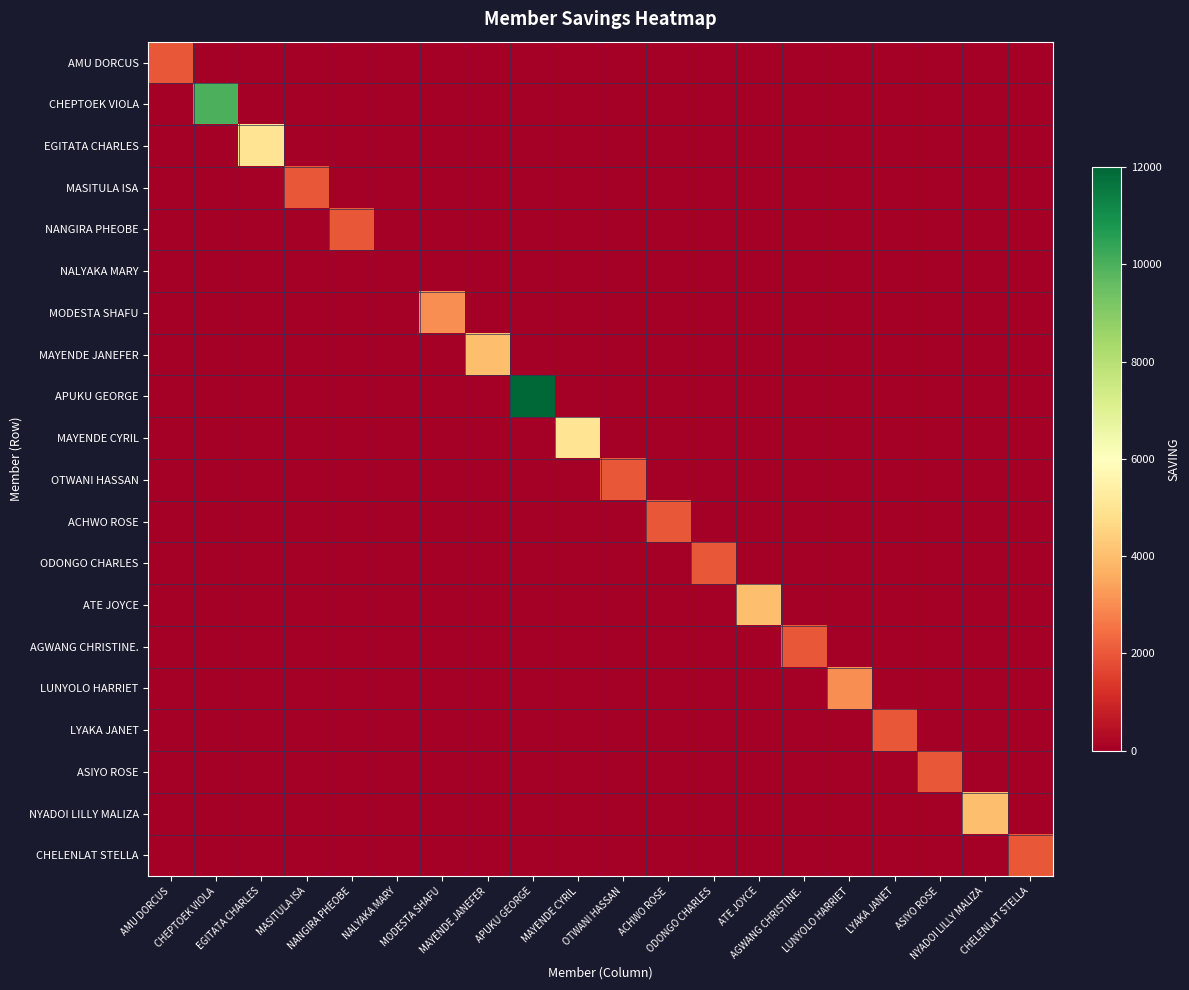

Reading left to right, list all the values displayed in this chart.

AMU DORCUS: AMU DORCUS=2000	CHEPTOEK VIOLA=0	EGITATA CHARLES=0	MASITULA ISA=0	NANGIRA PHEOBE=0	NALYAKA MARY=0	MODESTA SHAFU=0	MAYENDE JANEFER=0	APUKU GEORGE=0	MAYENDE CYRIL=0	OTWANI HASSAN=0	ACHWO ROSE=0	ODONGO CHARLES=0	ATE JOYCE=0	AGWANG CHRISTINE.=0	LUNYOLO HARRIET=0	LYAKA JANET=0	ASIYO ROSE=0	NYADOI LILLY MALIZA=0	CHELENLAT STELLA=0
CHEPTOEK VIOLA: AMU DORCUS=0	CHEPTOEK VIOLA=10000	EGITATA CHARLES=0	MASITULA ISA=0	NANGIRA PHEOBE=0	NALYAKA MARY=0	MODESTA SHAFU=0	MAYENDE JANEFER=0	APUKU GEORGE=0	MAYENDE CYRIL=0	OTWANI HASSAN=0	ACHWO ROSE=0	ODONGO CHARLES=0	ATE JOYCE=0	AGWANG CHRISTINE.=0	LUNYOLO HARRIET=0	LYAKA JANET=0	ASIYO ROSE=0	NYADOI LILLY MALIZA=0	CHELENLAT STELLA=0
EGITATA CHARLES: AMU DORCUS=0	CHEPTOEK VIOLA=0	EGITATA CHARLES=5000	MASITULA ISA=0	NANGIRA PHEOBE=0	NALYAKA MARY=0	MODESTA SHAFU=0	MAYENDE JANEFER=0	APUKU GEORGE=0	MAYENDE CYRIL=0	OTWANI HASSAN=0	ACHWO ROSE=0	ODONGO CHARLES=0	ATE JOYCE=0	AGWANG CHRISTINE.=0	LUNYOLO HARRIET=0	LYAKA JANET=0	ASIYO ROSE=0	NYADOI LILLY MALIZA=0	CHELENLAT STELLA=0
MASITULA ISA: AMU DORCUS=0	CHEPTOEK VIOLA=0	EGITATA CHARLES=0	MASITULA ISA=2000	NANGIRA PHEOBE=0	NALYAKA MARY=0	MODESTA SHAFU=0	MAYENDE JANEFER=0	APUKU GEORGE=0	MAYENDE CYRIL=0	OTWANI HASSAN=0	ACHWO ROSE=0	ODONGO CHARLES=0	ATE JOYCE=0	AGWANG CHRISTINE.=0	LUNYOLO HARRIET=0	LYAKA JANET=0	ASIYO ROSE=0	NYADOI LILLY MALIZA=0	CHELENLAT STELLA=0
NANGIRA PHEOBE: AMU DORCUS=0	CHEPTOEK VIOLA=0	EGITATA CHARLES=0	MASITULA ISA=0	NANGIRA PHEOBE=2000	NALYAKA MARY=0	MODESTA SHAFU=0	MAYENDE JANEFER=0	APUKU GEORGE=0	MAYENDE CYRIL=0	OTWANI HASSAN=0	ACHWO ROSE=0	ODONGO CHARLES=0	ATE JOYCE=0	AGWANG CHRISTINE.=0	LUNYOLO HARRIET=0	LYAKA JANET=0	ASIYO ROSE=0	NYADOI LILLY MALIZA=0	CHELENLAT STELLA=0
NALYAKA MARY: AMU DORCUS=0	CHEPTOEK VIOLA=0	EGITATA CHARLES=0	MASITULA ISA=0	NANGIRA PHEOBE=0	NALYAKA MARY=0	MODESTA SHAFU=0	MAYENDE JANEFER=0	APUKU GEORGE=0	MAYENDE CYRIL=0	OTWANI HASSAN=0	ACHWO ROSE=0	ODONGO CHARLES=0	ATE JOYCE=0	AGWANG CHRISTINE.=0	LUNYOLO HARRIET=0	LYAKA JANET=0	ASIYO ROSE=0	NYADOI LILLY MALIZA=0	CHELENLAT STELLA=0
MODESTA SHAFU: AMU DORCUS=0	CHEPTOEK VIOLA=0	EGITATA CHARLES=0	MASITULA ISA=0	NANGIRA PHEOBE=0	NALYAKA MARY=0	MODESTA SHAFU=3000	MAYENDE JANEFER=0	APUKU GEORGE=0	MAYENDE CYRIL=0	OTWANI HASSAN=0	ACHWO ROSE=0	ODONGO CHARLES=0	ATE JOYCE=0	AGWANG CHRISTINE.=0	LUNYOLO HARRIET=0	LYAKA JANET=0	ASIYO ROSE=0	NYADOI LILLY MALIZA=0	CHELENLAT STELLA=0
MAYENDE JANEFER: AMU DORCUS=0	CHEPTOEK VIOLA=0	EGITATA CHARLES=0	MASITULA ISA=0	NANGIRA PHEOBE=0	NALYAKA MARY=0	MODESTA SHAFU=0	MAYENDE JANEFER=4000	APUKU GEORGE=0	MAYENDE CYRIL=0	OTWANI HASSAN=0	ACHWO ROSE=0	ODONGO CHARLES=0	ATE JOYCE=0	AGWANG CHRISTINE.=0	LUNYOLO HARRIET=0	LYAKA JANET=0	ASIYO ROSE=0	NYADOI LILLY MALIZA=0	CHELENLAT STELLA=0
APUKU GEORGE: AMU DORCUS=0	CHEPTOEK VIOLA=0	EGITATA CHARLES=0	MASITULA ISA=0	NANGIRA PHEOBE=0	NALYAKA MARY=0	MODESTA SHAFU=0	MAYENDE JANEFER=0	APUKU GEORGE=12000	MAYENDE CYRIL=0	OTWANI HASSAN=0	ACHWO ROSE=0	ODONGO CHARLES=0	ATE JOYCE=0	AGWANG CHRISTINE.=0	LUNYOLO HARRIET=0	LYAKA JANET=0	ASIYO ROSE=0	NYADOI LILLY MALIZA=0	CHELENLAT STELLA=0
MAYENDE CYRIL: AMU DORCUS=0	CHEPTOEK VIOLA=0	EGITATA CHARLES=0	MASITULA ISA=0	NANGIRA PHEOBE=0	NALYAKA MARY=0	MODESTA SHAFU=0	MAYENDE JANEFER=0	APUKU GEORGE=0	MAYENDE CYRIL=5000	OTWANI HASSAN=0	ACHWO ROSE=0	ODONGO CHARLES=0	ATE JOYCE=0	AGWANG CHRISTINE.=0	LUNYOLO HARRIET=0	LYAKA JANET=0	ASIYO ROSE=0	NYADOI LILLY MALIZA=0	CHELENLAT STELLA=0
OTWANI HASSAN: AMU DORCUS=0	CHEPTOEK VIOLA=0	EGITATA CHARLES=0	MASITULA ISA=0	NANGIRA PHEOBE=0	NALYAKA MARY=0	MODESTA SHAFU=0	MAYENDE JANEFER=0	APUKU GEORGE=0	MAYENDE CYRIL=0	OTWANI HASSAN=2000	ACHWO ROSE=0	ODONGO CHARLES=0	ATE JOYCE=0	AGWANG CHRISTINE.=0	LUNYOLO HARRIET=0	LYAKA JANET=0	ASIYO ROSE=0	NYADOI LILLY MALIZA=0	CHELENLAT STELLA=0
ACHWO ROSE: AMU DORCUS=0	CHEPTOEK VIOLA=0	EGITATA CHARLES=0	MASITULA ISA=0	NANGIRA PHEOBE=0	NALYAKA MARY=0	MODESTA SHAFU=0	MAYENDE JANEFER=0	APUKU GEORGE=0	MAYENDE CYRIL=0	OTWANI HASSAN=0	ACHWO ROSE=2000	ODONGO CHARLES=0	ATE JOYCE=0	AGWANG CHRISTINE.=0	LUNYOLO HARRIET=0	LYAKA JANET=0	ASIYO ROSE=0	NYADOI LILLY MALIZA=0	CHELENLAT STELLA=0
ODONGO CHARLES: AMU DORCUS=0	CHEPTOEK VIOLA=0	EGITATA CHARLES=0	MASITULA ISA=0	NANGIRA PHEOBE=0	NALYAKA MARY=0	MODESTA SHAFU=0	MAYENDE JANEFER=0	APUKU GEORGE=0	MAYENDE CYRIL=0	OTWANI HASSAN=0	ACHWO ROSE=0	ODONGO CHARLES=2000	ATE JOYCE=0	AGWANG CHRISTINE.=0	LUNYOLO HARRIET=0	LYAKA JANET=0	ASIYO ROSE=0	NYADOI LILLY MALIZA=0	CHELENLAT STELLA=0
ATE JOYCE: AMU DORCUS=0	CHEPTOEK VIOLA=0	EGITATA CHARLES=0	MASITULA ISA=0	NANGIRA PHEOBE=0	NALYAKA MARY=0	MODESTA SHAFU=0	MAYENDE JANEFER=0	APUKU GEORGE=0	MAYENDE CYRIL=0	OTWANI HASSAN=0	ACHWO ROSE=0	ODONGO CHARLES=0	ATE JOYCE=4000	AGWANG CHRISTINE.=0	LUNYOLO HARRIET=0	LYAKA JANET=0	ASIYO ROSE=0	NYADOI LILLY MALIZA=0	CHELENLAT STELLA=0
AGWANG CHRISTINE.: AMU DORCUS=0	CHEPTOEK VIOLA=0	EGITATA CHARLES=0	MASITULA ISA=0	NANGIRA PHEOBE=0	NALYAKA MARY=0	MODESTA SHAFU=0	MAYENDE JANEFER=0	APUKU GEORGE=0	MAYENDE CYRIL=0	OTWANI HASSAN=0	ACHWO ROSE=0	ODONGO CHARLES=0	ATE JOYCE=0	AGWANG CHRISTINE.=2000	LUNYOLO HARRIET=0	LYAKA JANET=0	ASIYO ROSE=0	NYADOI LILLY MALIZA=0	CHELENLAT STELLA=0
LUNYOLO HARRIET: AMU DORCUS=0	CHEPTOEK VIOLA=0	EGITATA CHARLES=0	MASITULA ISA=0	NANGIRA PHEOBE=0	NALYAKA MARY=0	MODESTA SHAFU=0	MAYENDE JANEFER=0	APUKU GEORGE=0	MAYENDE CYRIL=0	OTWANI HASSAN=0	ACHWO ROSE=0	ODONGO CHARLES=0	ATE JOYCE=0	AGWANG CHRISTINE.=0	LUNYOLO HARRIET=3000	LYAKA JANET=0	ASIYO ROSE=0	NYADOI LILLY MALIZA=0	CHELENLAT STELLA=0
LYAKA JANET: AMU DORCUS=0	CHEPTOEK VIOLA=0	EGITATA CHARLES=0	MASITULA ISA=0	NANGIRA PHEOBE=0	NALYAKA MARY=0	MODESTA SHAFU=0	MAYENDE JANEFER=0	APUKU GEORGE=0	MAYENDE CYRIL=0	OTWANI HASSAN=0	ACHWO ROSE=0	ODONGO CHARLES=0	ATE JOYCE=0	AGWANG CHRISTINE.=0	LUNYOLO HARRIET=0	LYAKA JANET=2000	ASIYO ROSE=0	NYADOI LILLY MALIZA=0	CHELENLAT STELLA=0
ASIYO ROSE: AMU DORCUS=0	CHEPTOEK VIOLA=0	EGITATA CHARLES=0	MASITULA ISA=0	NANGIRA PHEOBE=0	NALYAKA MARY=0	MODESTA SHAFU=0	MAYENDE JANEFER=0	APUKU GEORGE=0	MAYENDE CYRIL=0	OTWANI HASSAN=0	ACHWO ROSE=0	ODONGO CHARLES=0	ATE JOYCE=0	AGWANG CHRISTINE.=0	LUNYOLO HARRIET=0	LYAKA JANET=0	ASIYO ROSE=2000	NYADOI LILLY MALIZA=0	CHELENLAT STELLA=0
NYADOI LILLY MALIZA: AMU DORCUS=0	CHEPTOEK VIOLA=0	EGITATA CHARLES=0	MASITULA ISA=0	NANGIRA PHEOBE=0	NALYAKA MARY=0	MODESTA SHAFU=0	MAYENDE JANEFER=0	APUKU GEORGE=0	MAYENDE CYRIL=0	OTWANI HASSAN=0	ACHWO ROSE=0	ODONGO CHARLES=0	ATE JOYCE=0	AGWANG CHRISTINE.=0	LUNYOLO HARRIET=0	LYAKA JANET=0	ASIYO ROSE=0	NYADOI LILLY MALIZA=4000	CHELENLAT STELLA=0
CHELENLAT STELLA: AMU DORCUS=0	CHEPTOEK VIOLA=0	EGITATA CHARLES=0	MASITULA ISA=0	NANGIRA PHEOBE=0	NALYAKA MARY=0	MODESTA SHAFU=0	MAYENDE JANEFER=0	APUKU GEORGE=0	MAYENDE CYRIL=0	OTWANI HASSAN=0	ACHWO ROSE=0	ODONGO CHARLES=0	ATE JOYCE=0	AGWANG CHRISTINE.=0	LUNYOLO HARRIET=0	LYAKA JANET=0	ASIYO ROSE=0	NYADOI LILLY MALIZA=0	CHELENLAT STELLA=2000